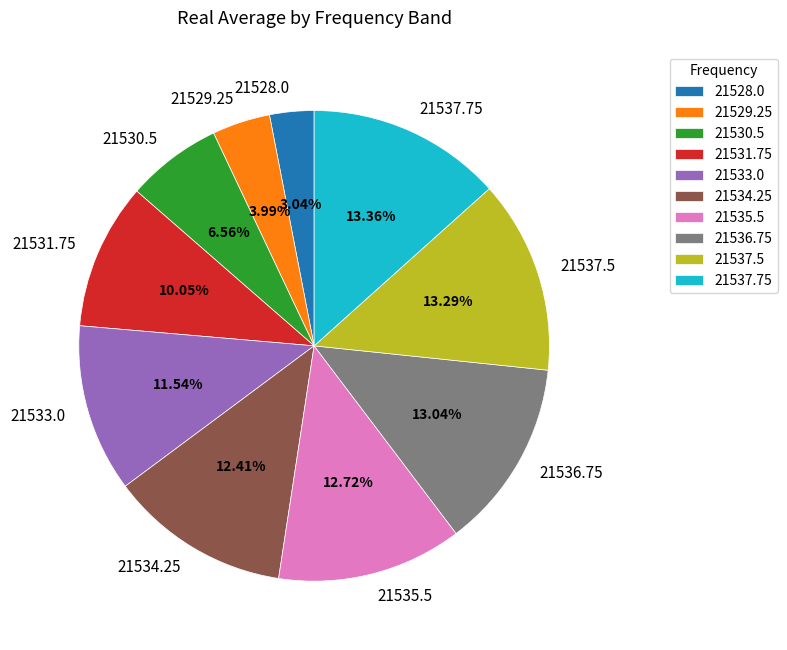

Is there a majority slice in this chart?

No